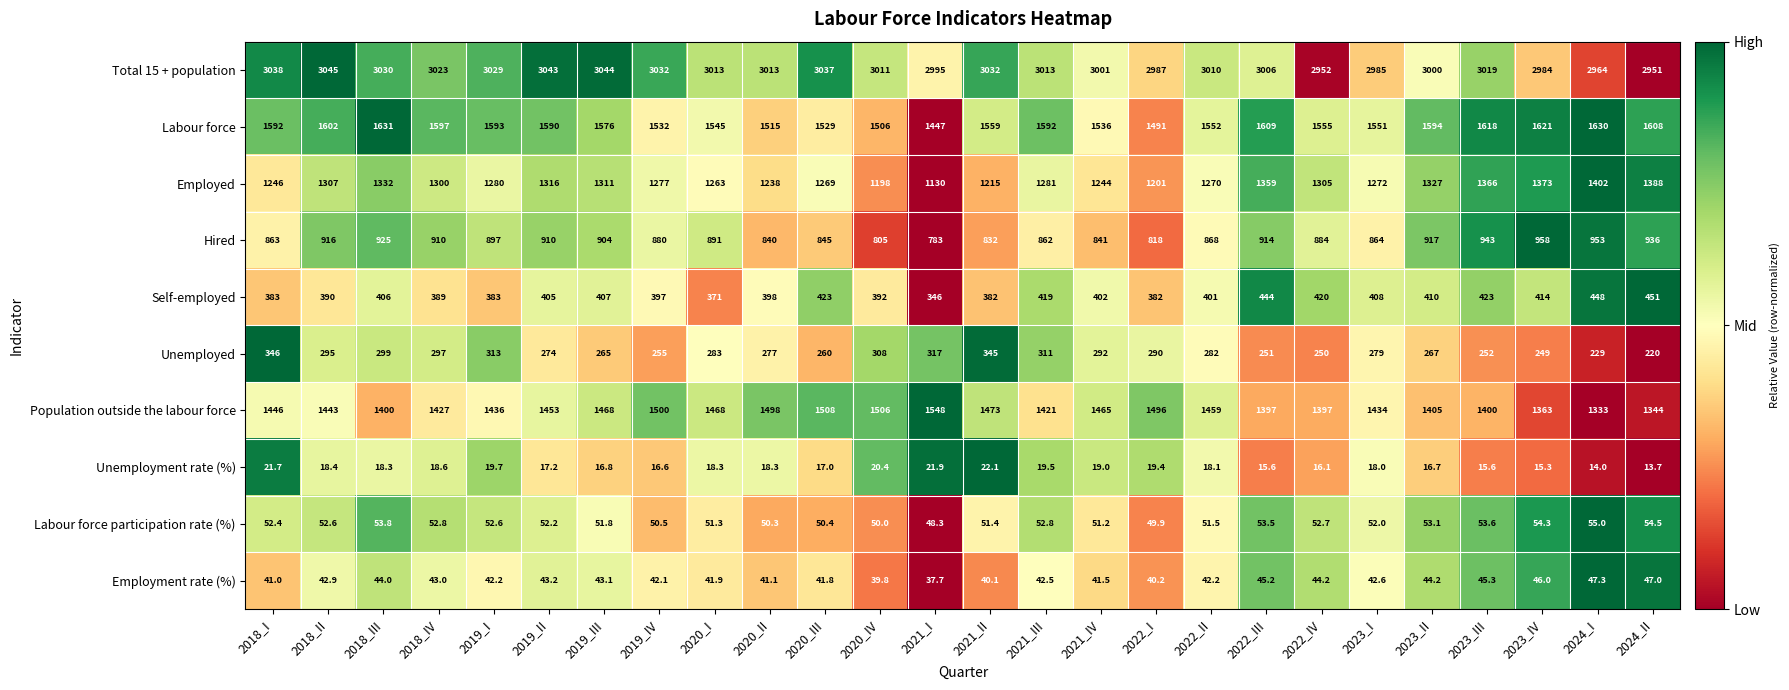

Between 2018_III and 2020_II, which series saw the biggest shift?

Labour force